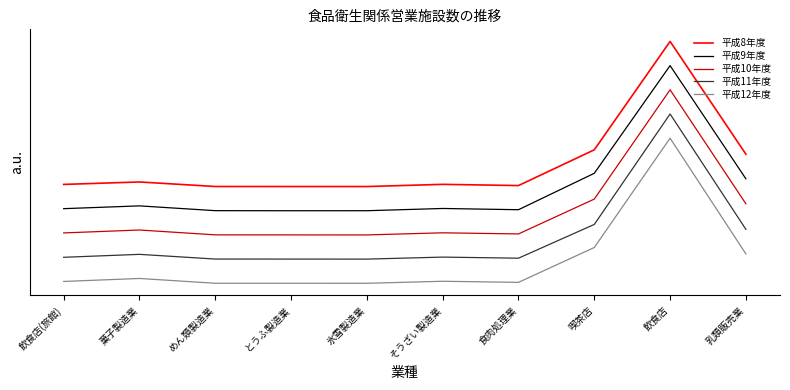

What is the difference between the highest and lowest values at めん類製造業?

200.0